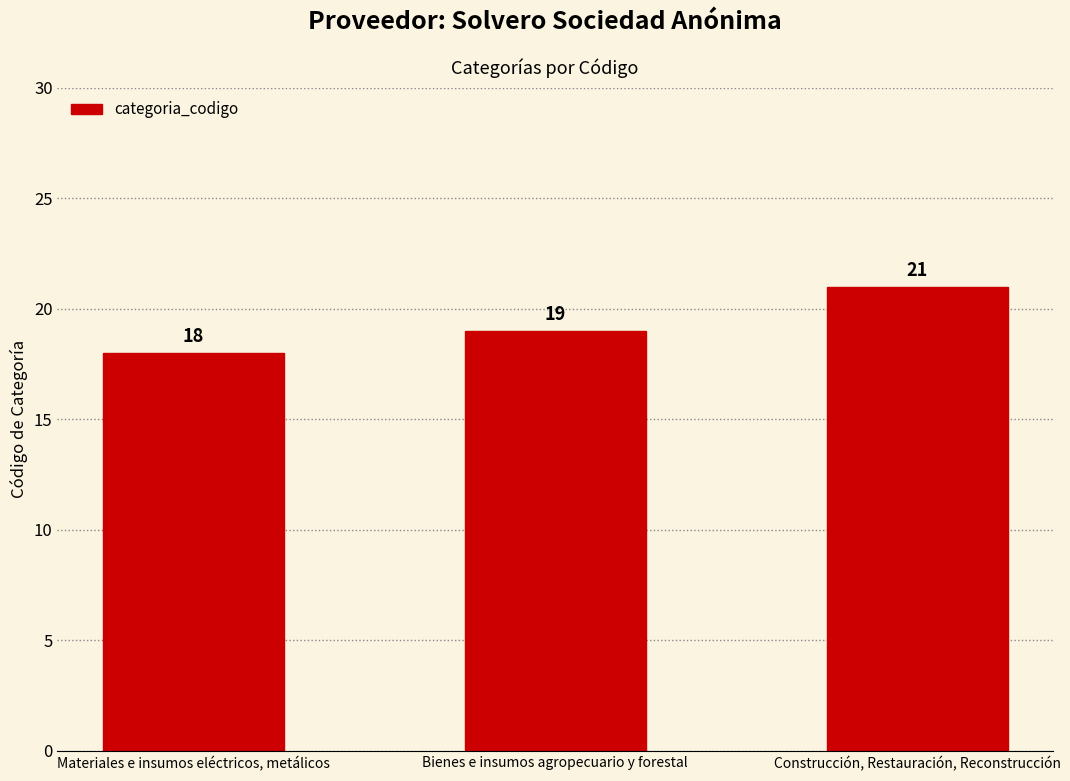

The chart shows a value of 19 at Bienes e insumos agropecuario y forestal. True or false?

True